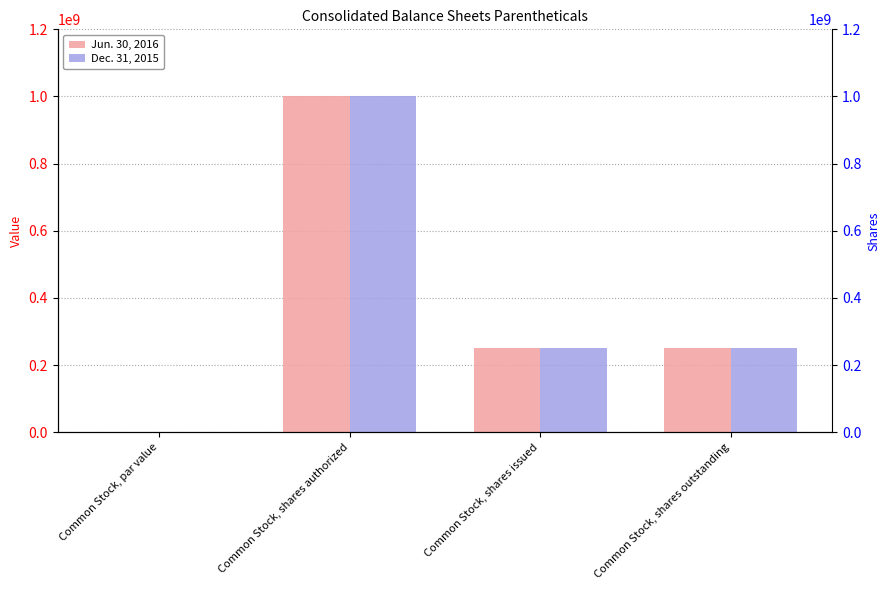

List the series in order of their peak value, lowest first.

Jun. 30, 2016, Dec. 31, 2015